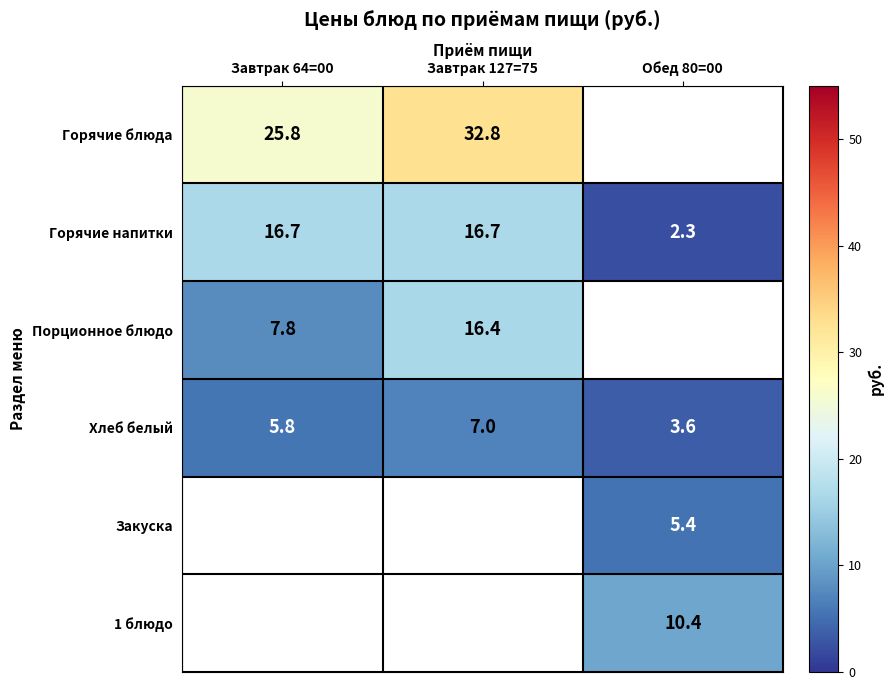

The Порционное блюдо series shows 24.5 at Завтрак 127=75. True or false?

False